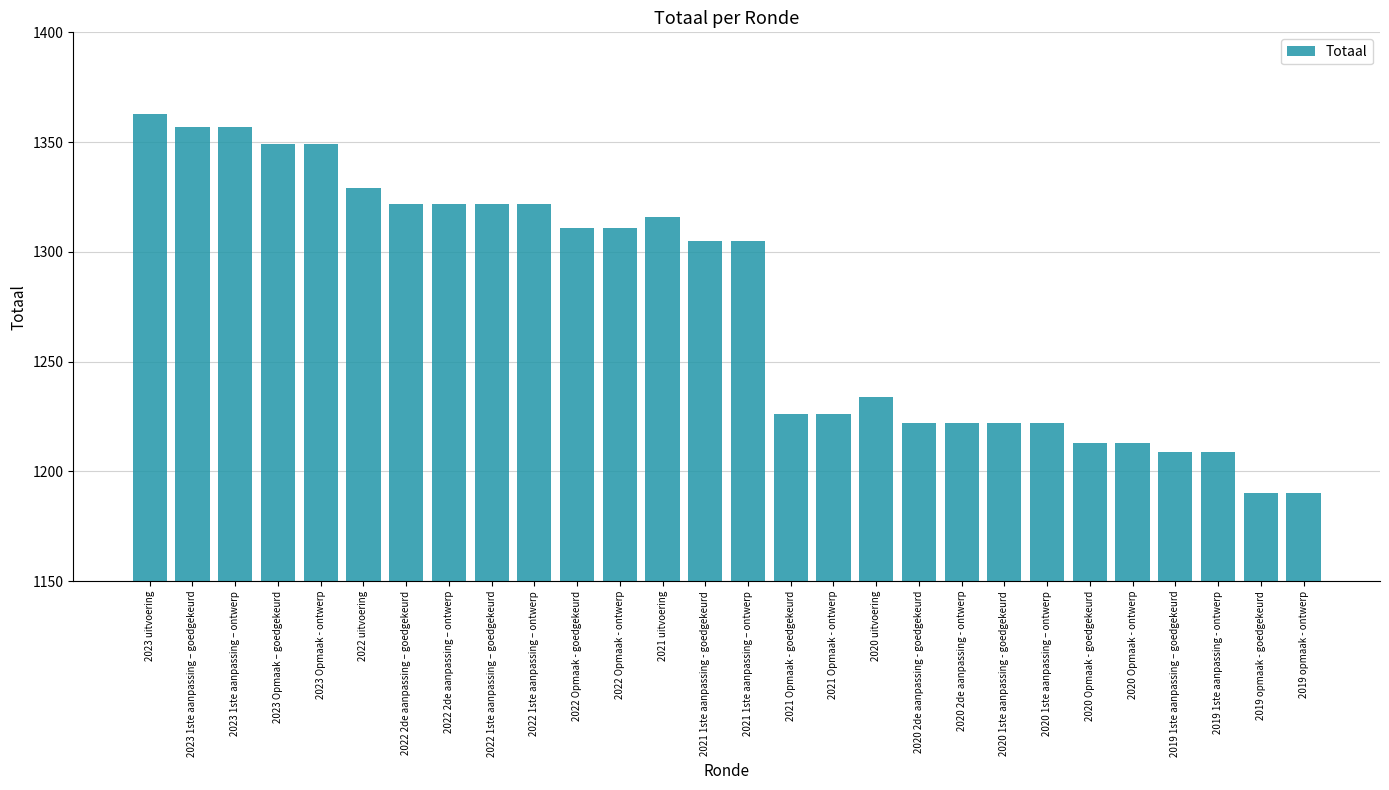

Reading right to left, what are all the values shown in this chart?

2019 opmaak - ontwerp=1190	2019 opmaak - goedgekeurd=1190	2019 1ste aanpassing - ontwerp=1209	2019 1ste aanpassing – goedgekeurd=1209	2020 Opmaak - ontwerp=1213	2020 Opmaak - goedgekeurd=1213	2020 1ste aanpassing – ontwerp=1222	2020 1ste aanpassing - goedgekeurd=1222	2020 2de aanpassing - ontwerp=1222	2020 2de aanpassing - goedgekeurd=1222	2020 uitvoering=1234	2021 Opmaak - ontwerp=1226	2021 Opmaak - goedgekeurd=1226	2021 1ste aanpassing – ontwerp=1305	2021 1ste aanpassing - goedgekeurd=1305	2021 uitvoering=1316	2022 Opmaak - ontwerp=1311	2022 Opmaak - goedgekeurd=1311	2022 1ste aanpassing – ontwerp=1322	2022 1ste aanpassing – goedgekeurd=1322	2022 2de aanpassing – ontwerp=1322	2022 2de aanpassing – goedgekeurd=1322	2022 uitvoering=1329	2023 Opmaak - ontwerp=1349	2023 Opmaak – goedgekeurd=1349	2023 1ste aanpassing – ontwerp=1357	2023 1ste aanpassing – goedgekeurd=1357	2023 uitvoering=1363